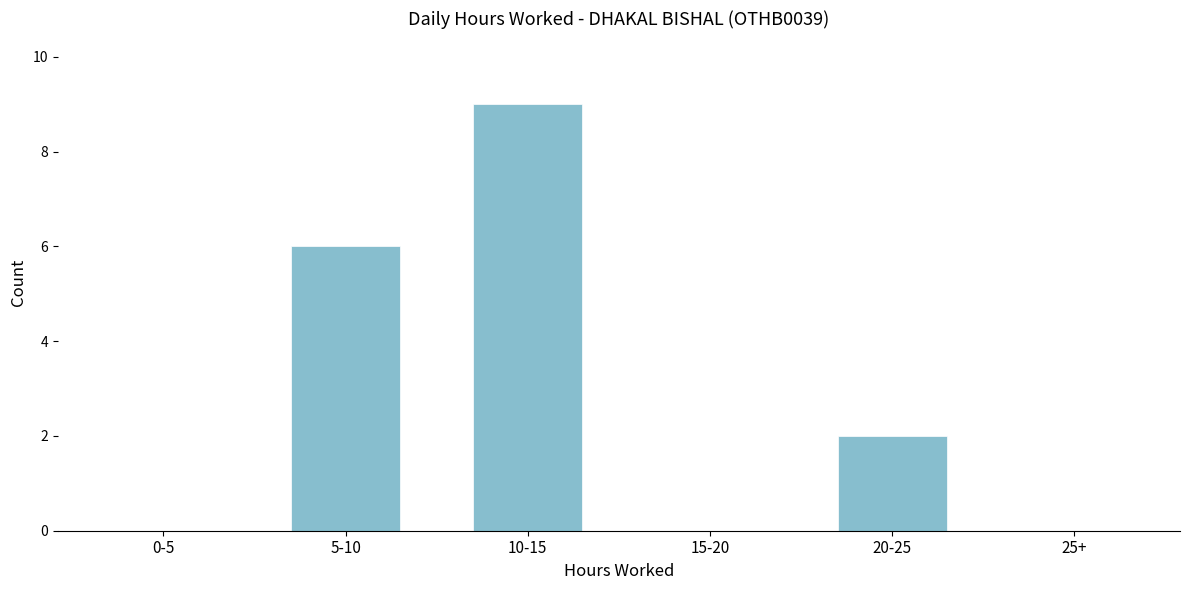

Reading left to right, list all the values displayed in this chart.

0-5=0	5-10=6	10-15=9	15-20=0	20-25=2	25+=0